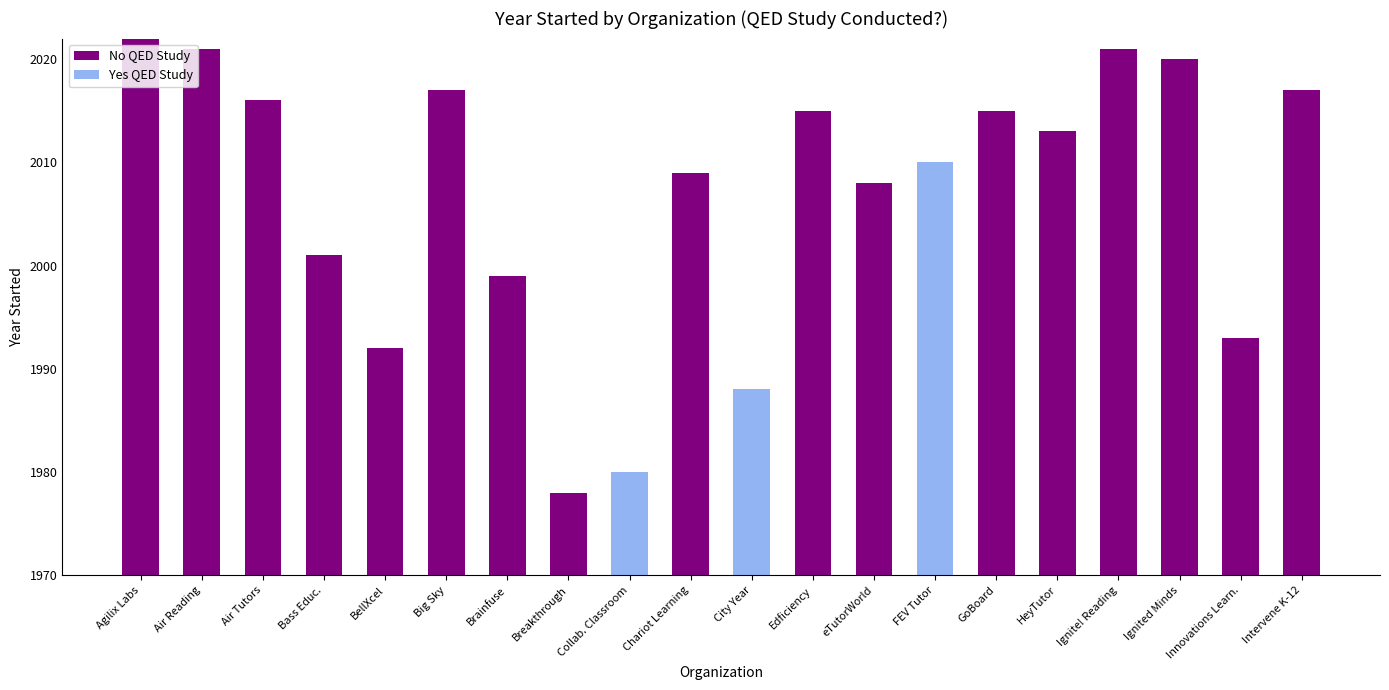

What is the label of the 14th bar from the left?

FEV Tutor